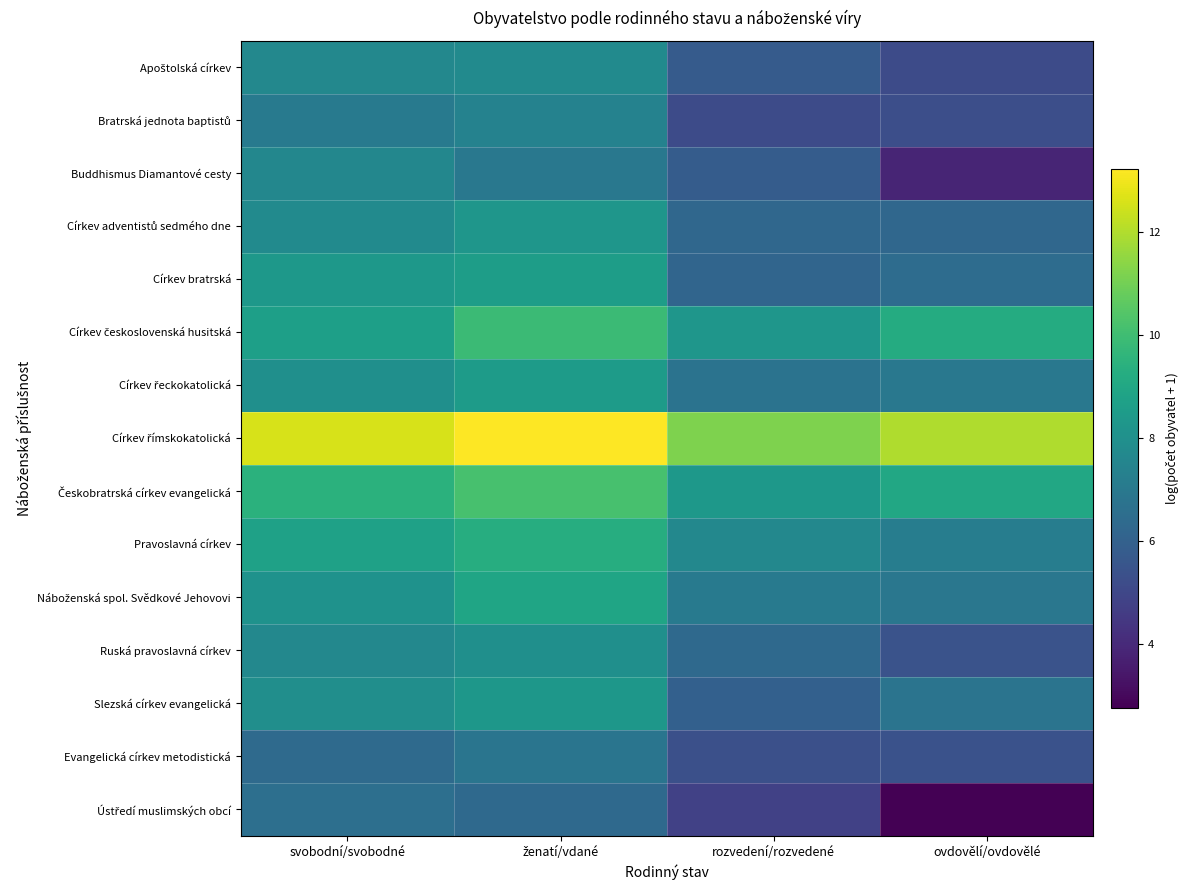

Rank the series at rozvedení/rozvedené from highest to lowest value.

Církev římskokatolická, Českobratrská církev evangelická, Církev československá husitská, Pravoslavná církev, Náboženská spol. Svědkové Jehovovi, Církev řeckokatolická, Ruská pravoslavná církev, Církev adventistů sedmého dne, Církev bratrská, Slezská církev evangelická, Buddhismus Diamantové cesty, Apoštolská církev, Evangelická církev metodistická, Bratrská jednota baptistů, Ústředí muslimských obcí